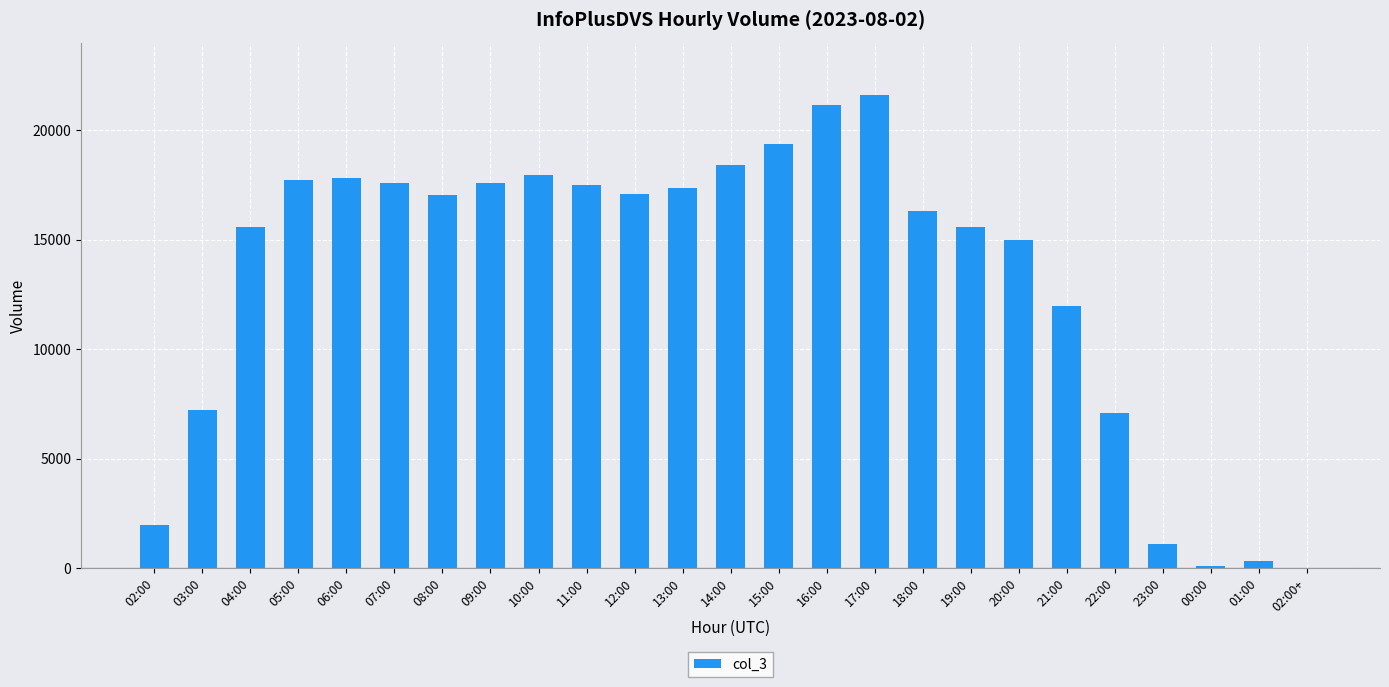

How many categories are shown in the chart?

25